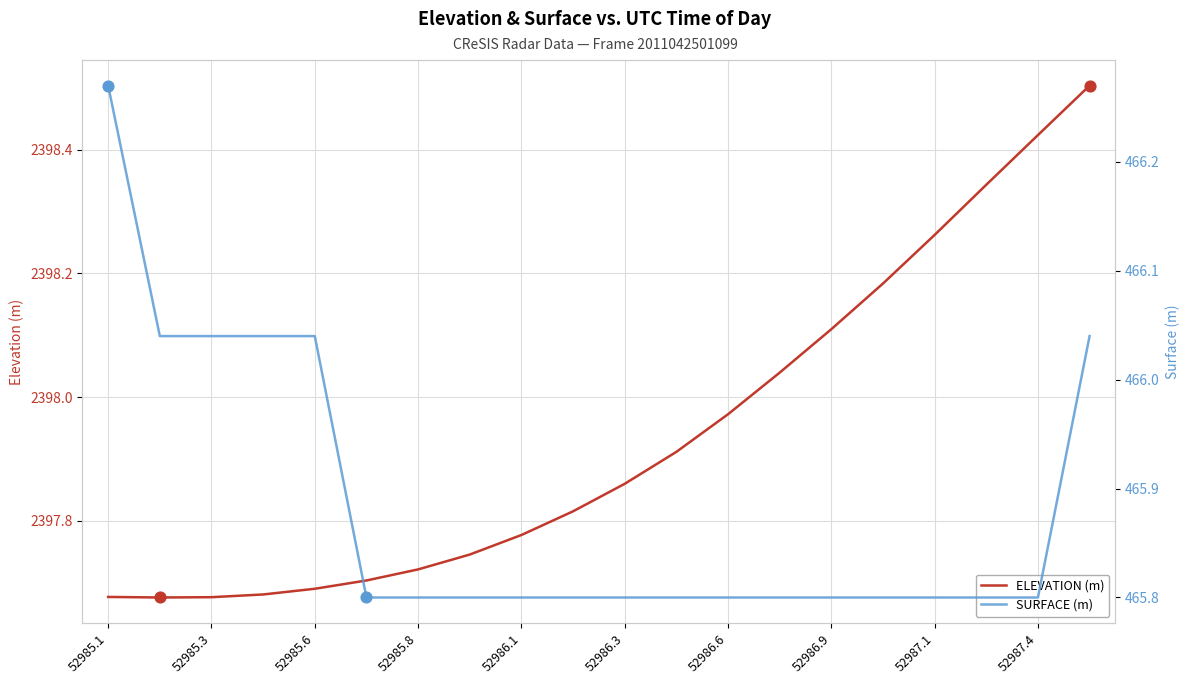

Which series reaches the maximum Y coordinate?

ELEVATION (m)